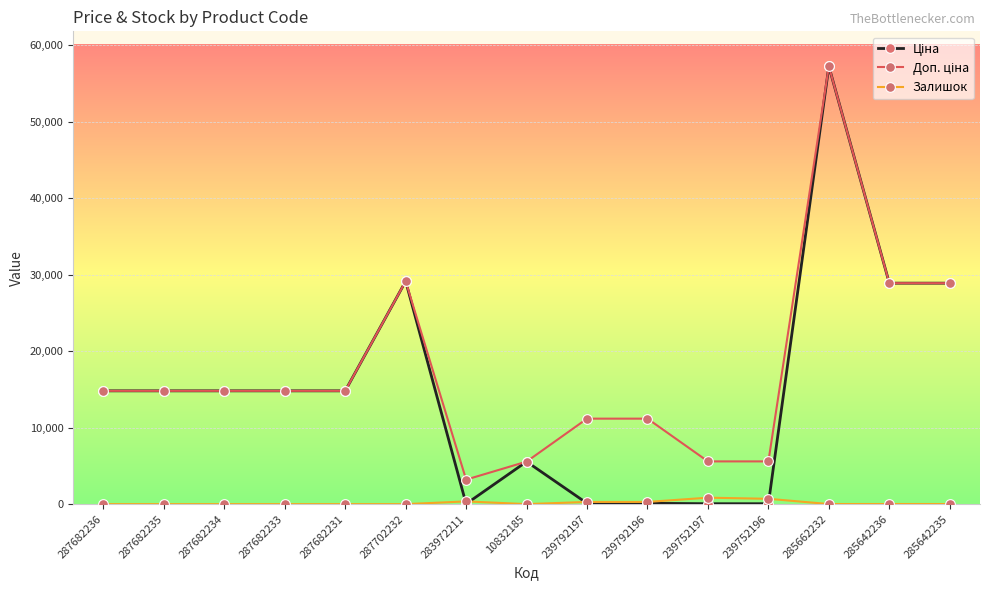

What is the spread (max minus min) of values at 287682236?

14817.6